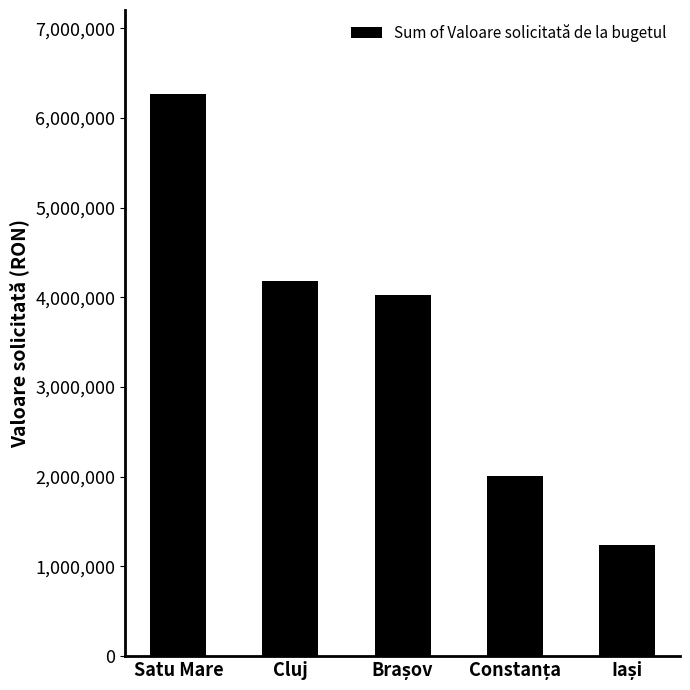

What is the greatest value displayed?

6264278.9